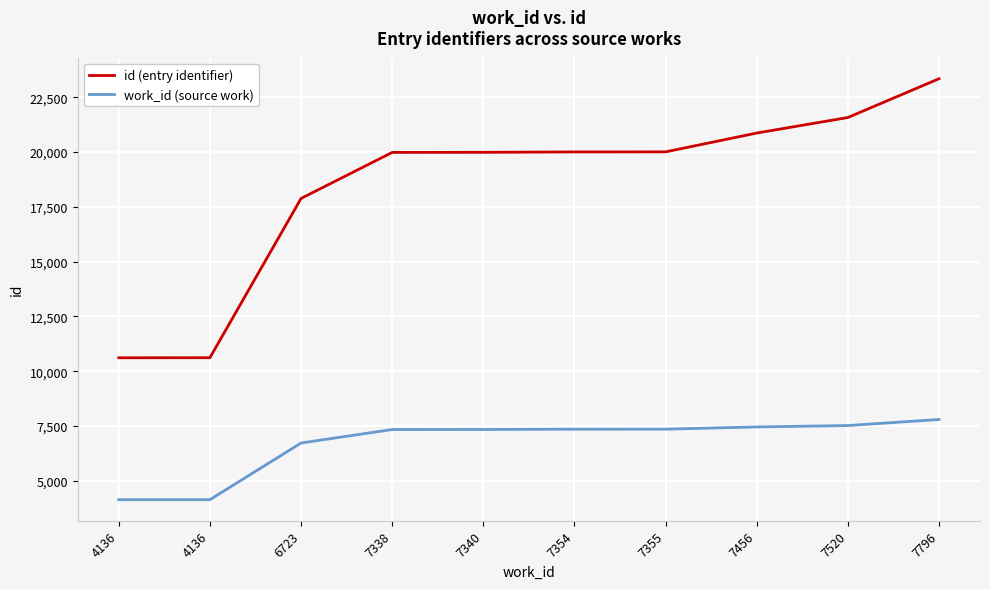

How many lines are shown in the chart?

2